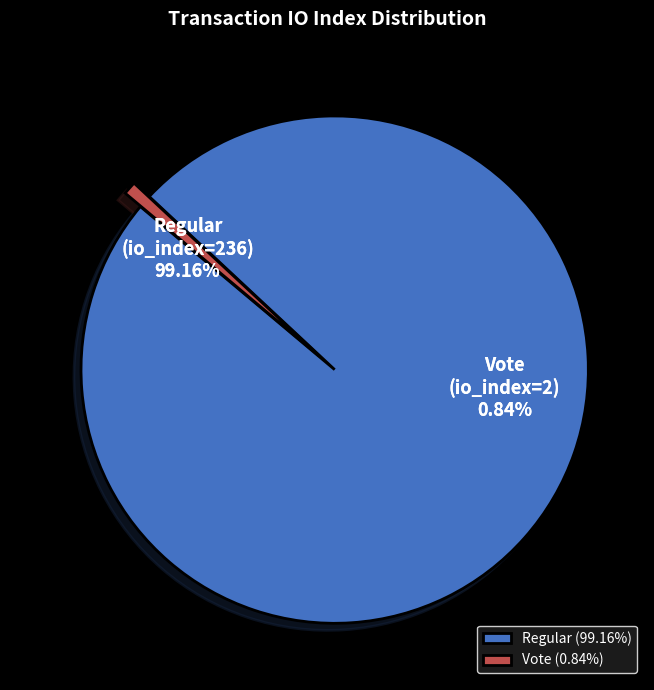

Rank the categories by value from highest to lowest.

Regular (io_index=236), Vote (io_index=2)